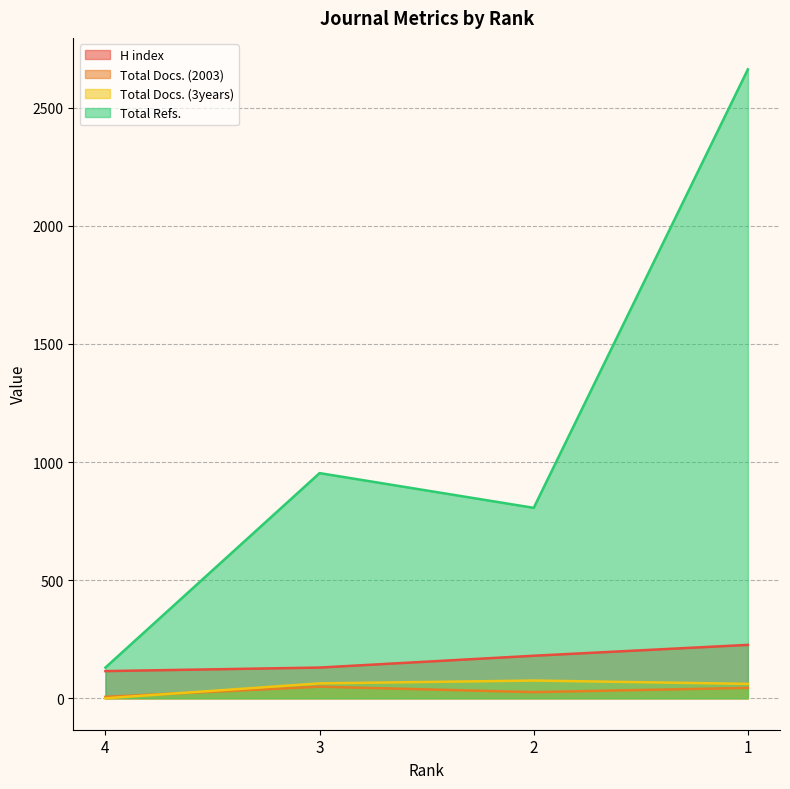

The H index series shows 317 at 2. True or false?

False